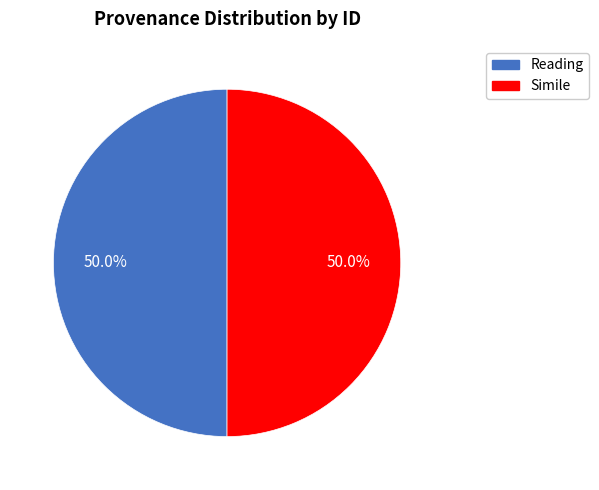

What is the total percentage of Simile and Reading?

100.0%